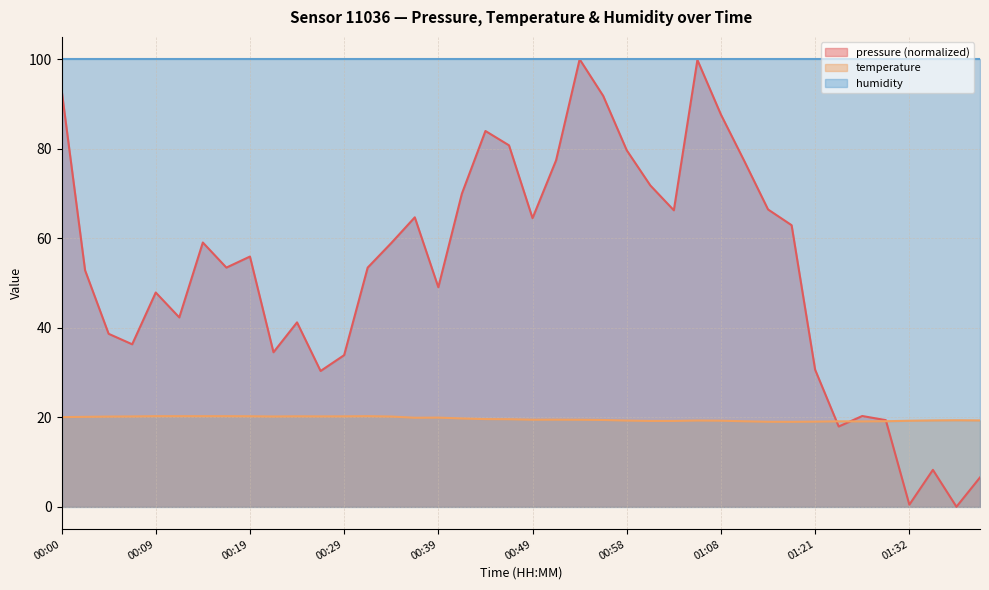

How many data points in pressure are less than 55?

20